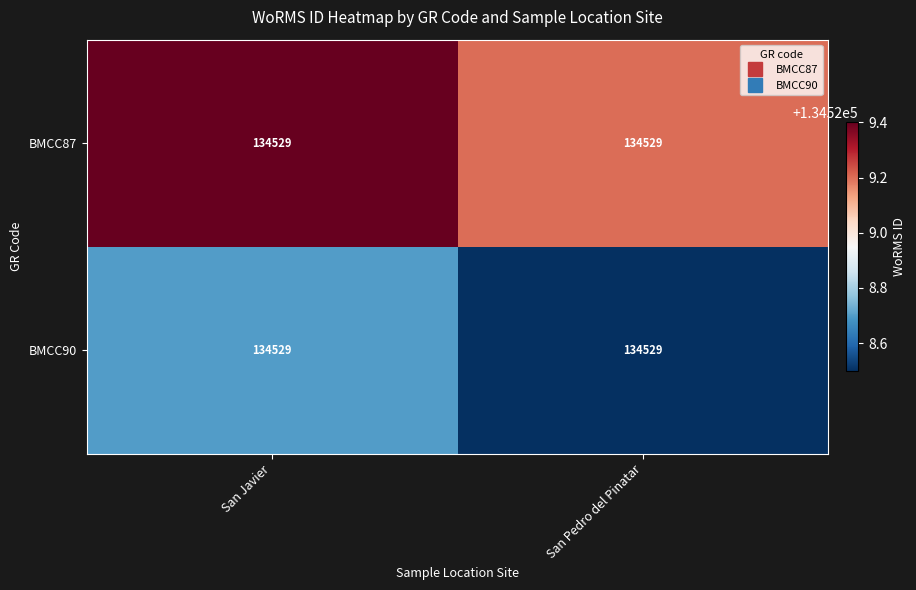

How many BMCC87 values are between 134529 and 134530?

2